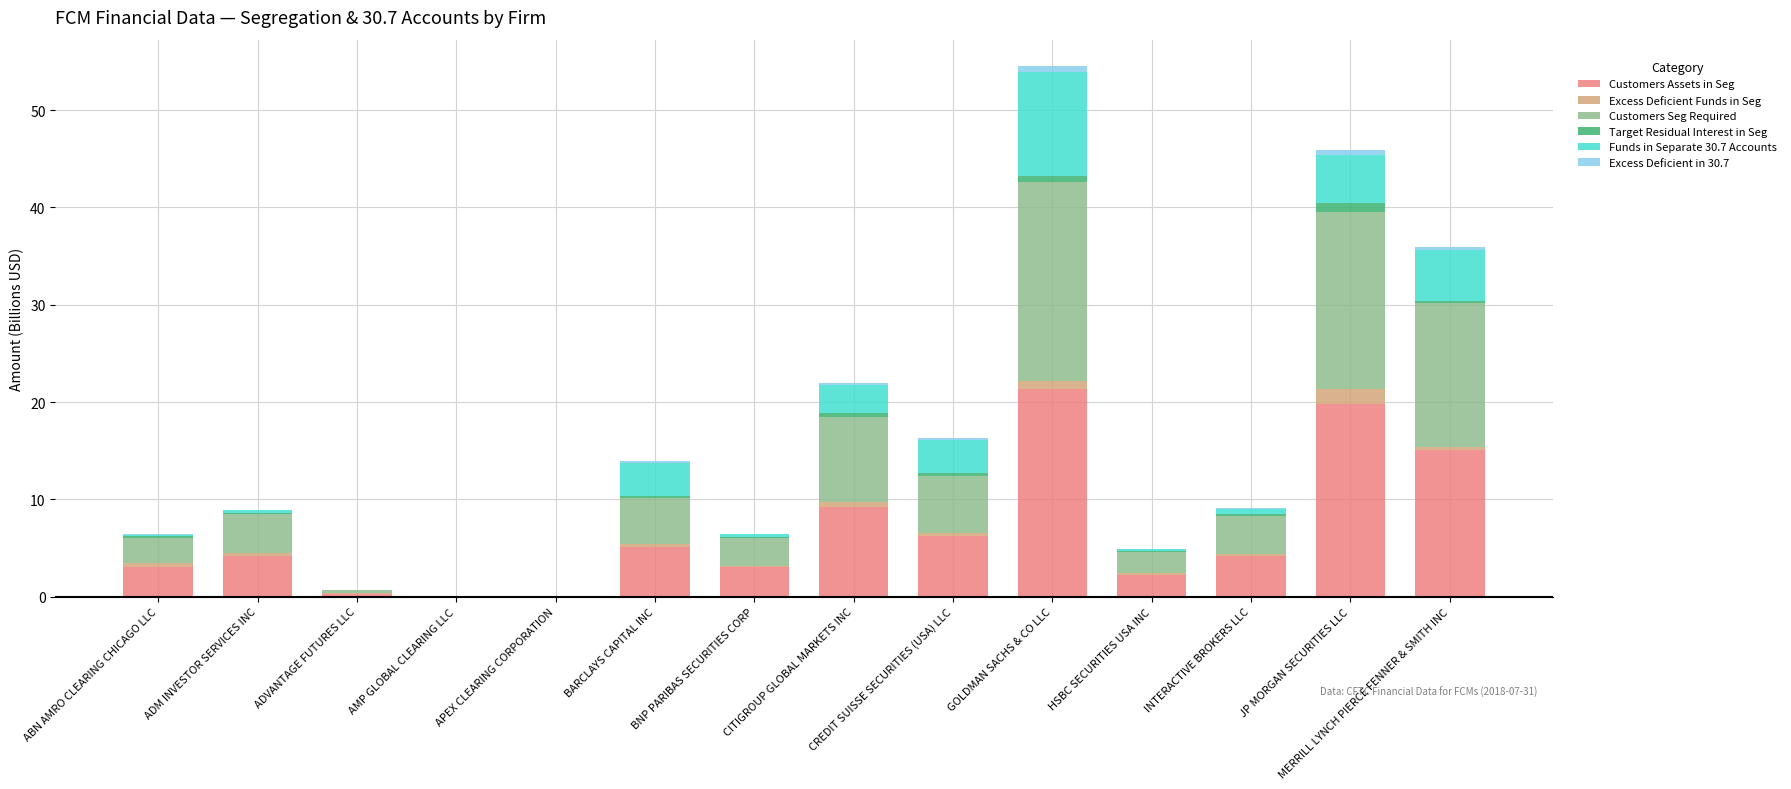

How many distinct data groups are displayed?

6